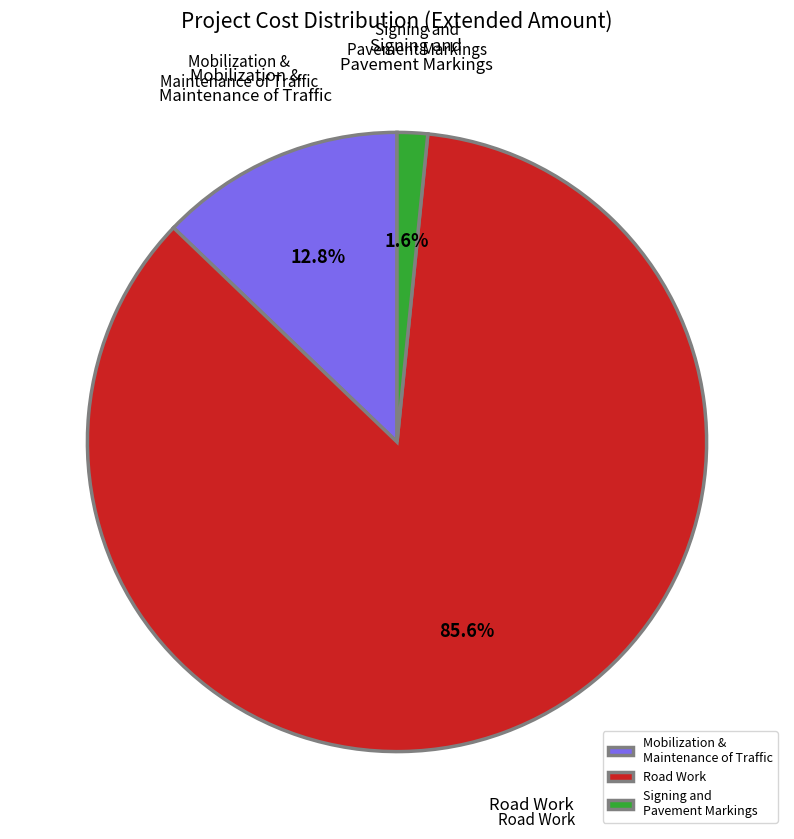

Which category has the biggest portion of the pie?

Road Work